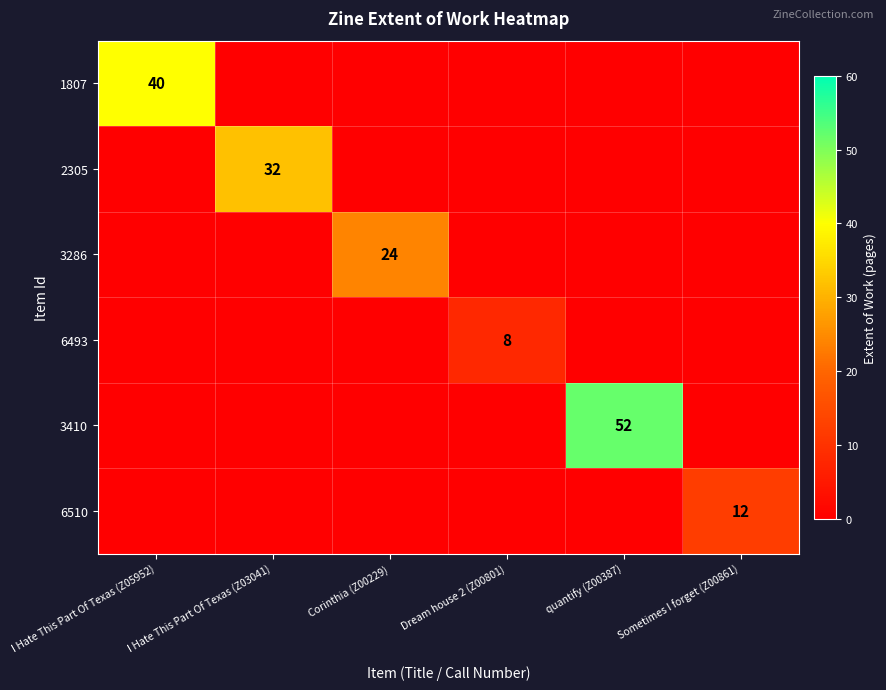

What is the difference between the highest and lowest values at I Hate This Part Of Texas (Z05952)?

40